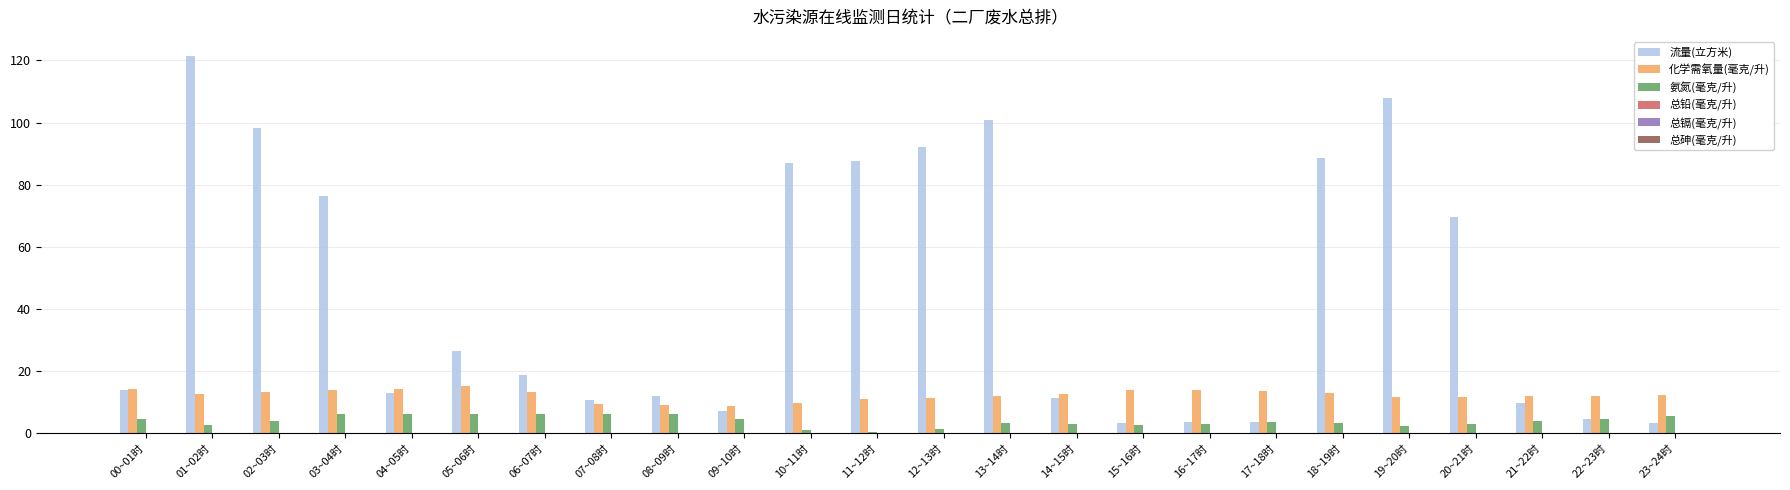

Is the value of 化学需氧量(毫克/升) at 05~06时 greater than the value of 氨氮(毫克/升) at 04~05时?

Yes